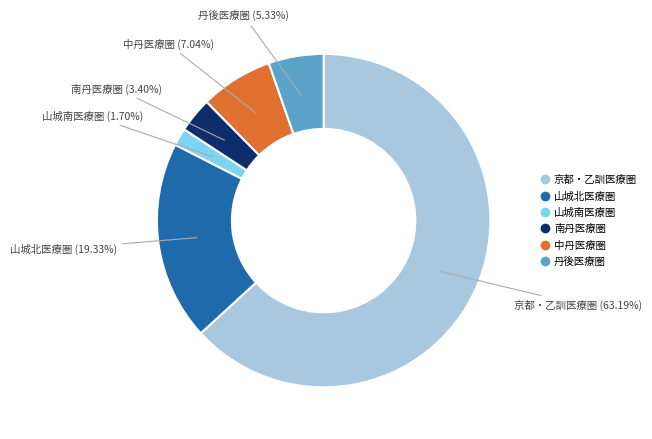

What is the smallest slice in the pie chart?

山城南医療圏